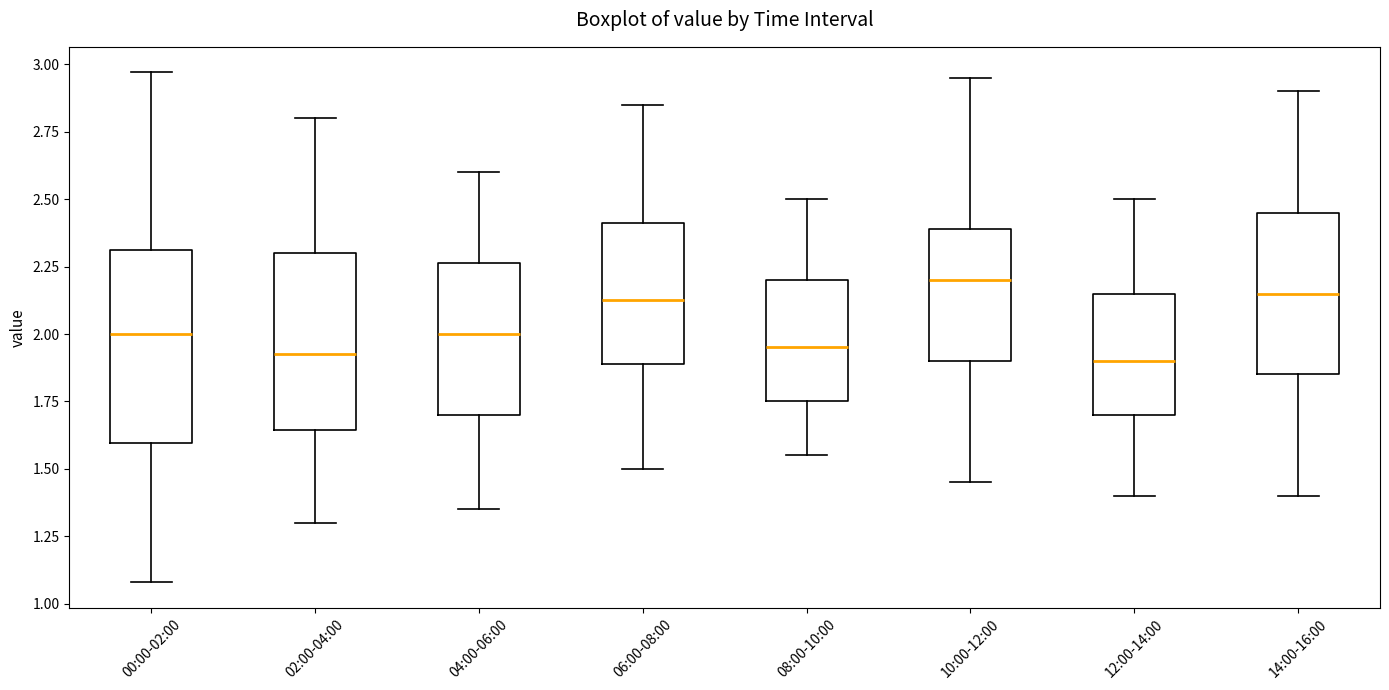

Where is the lower edge of the box for 10:00-12:00 on the y-axis? The values are not printed on the chart, so give them approximately, as read against the axis.

1.90